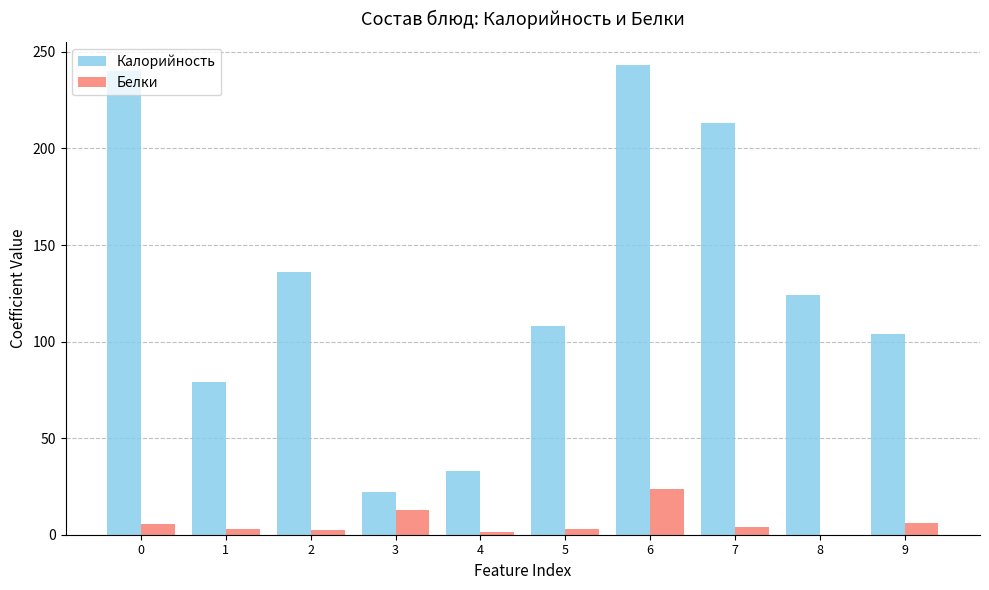

Is the value of Белки at 0 greater than the value of Калорийность at 4?

No